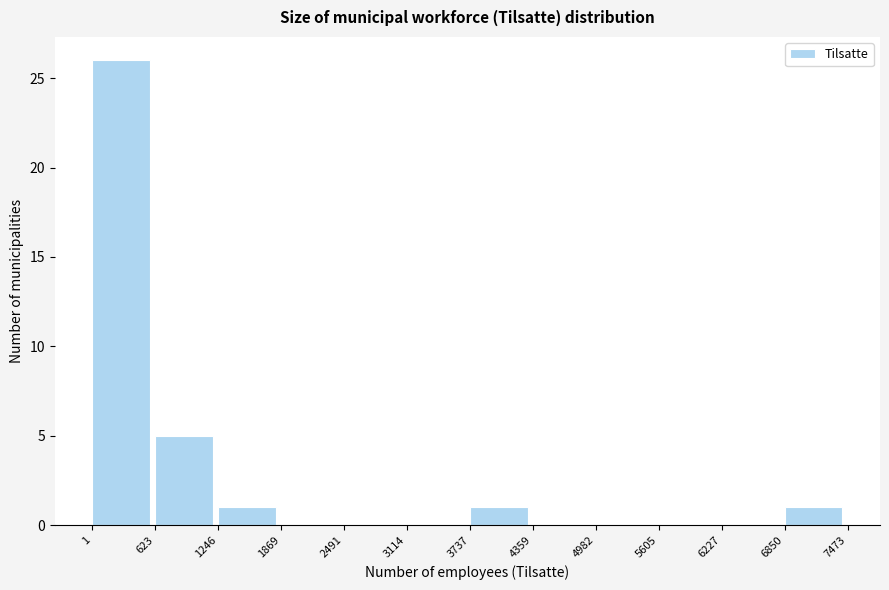

Which range on the x-axis has the tallest bar?

1 to 623